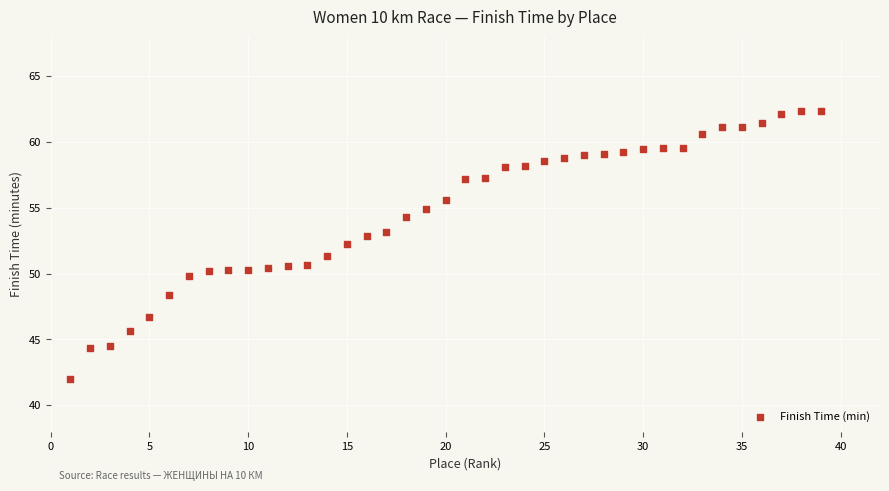

What is the range of Y values (max minus min)?

20.4